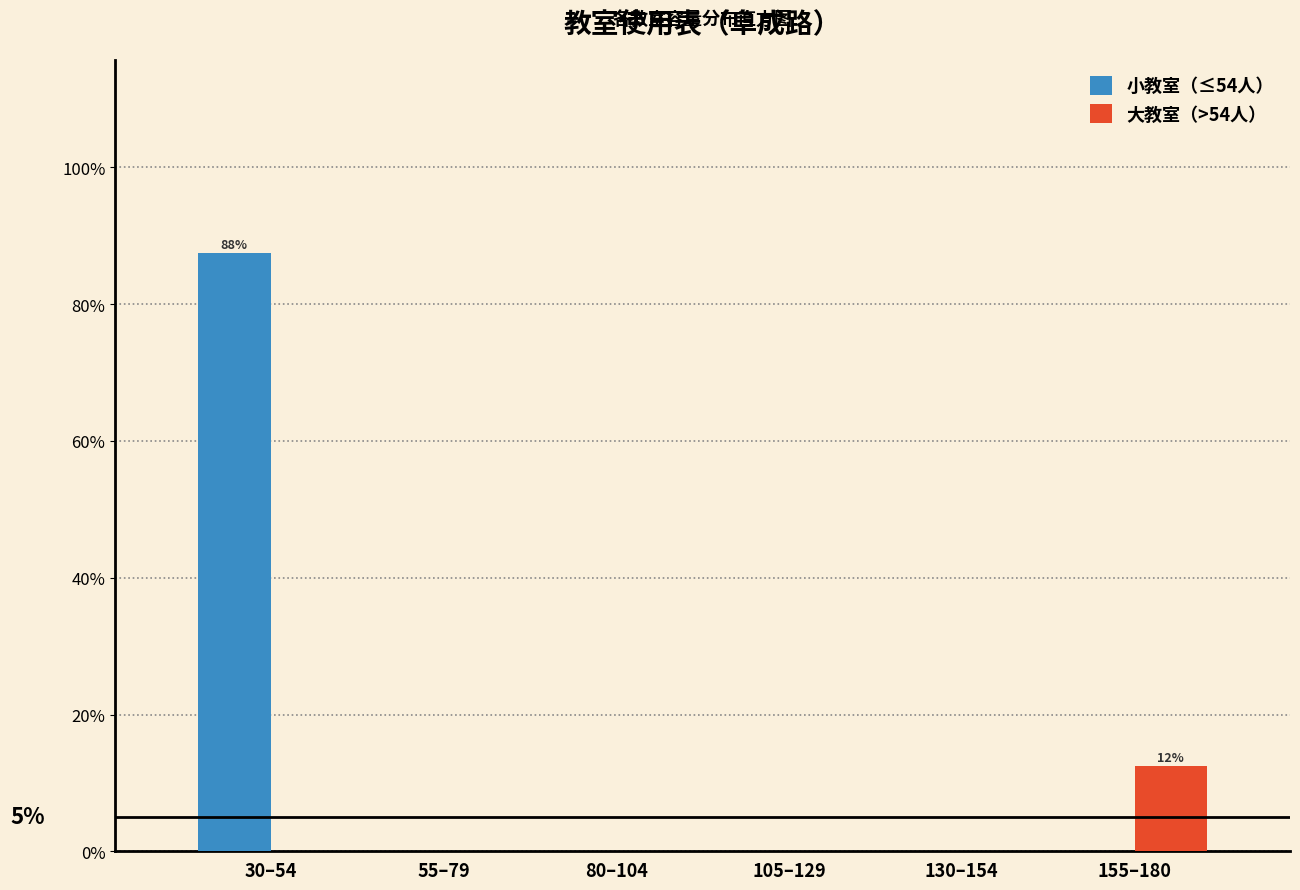

Are the bars horizontal?

No